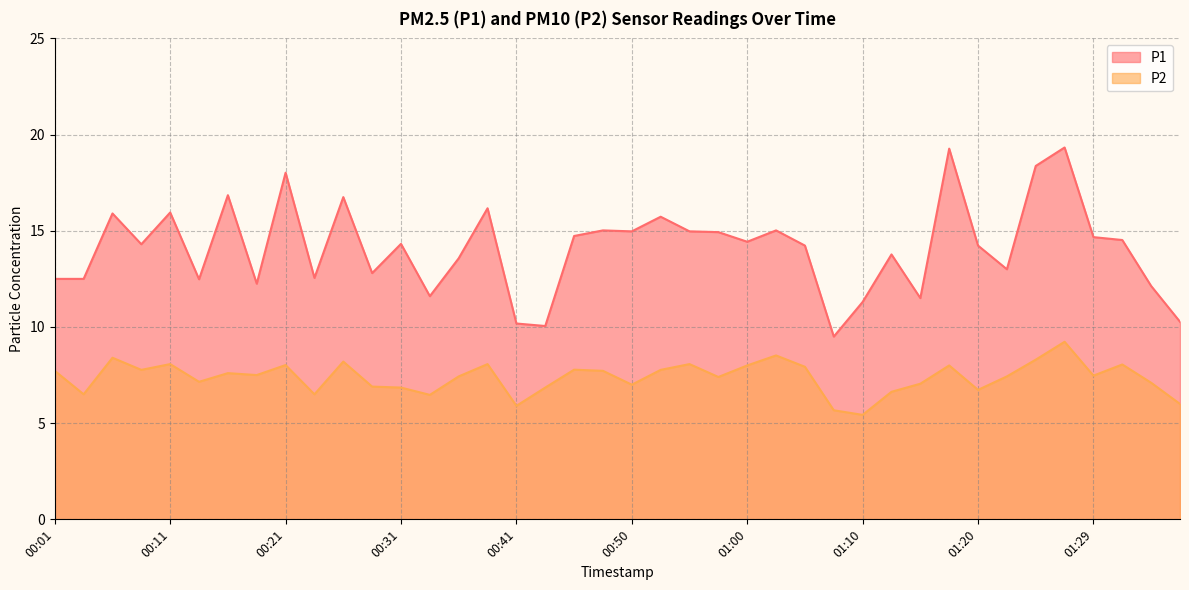

What is the greatest value displayed?

19.3